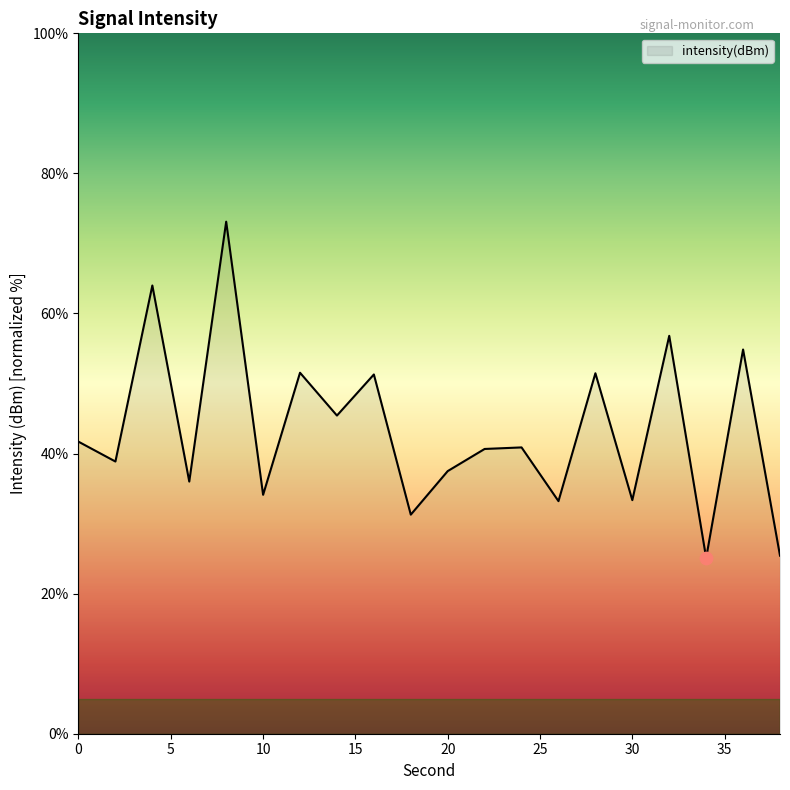

What is the smallest value displayed?

25.1